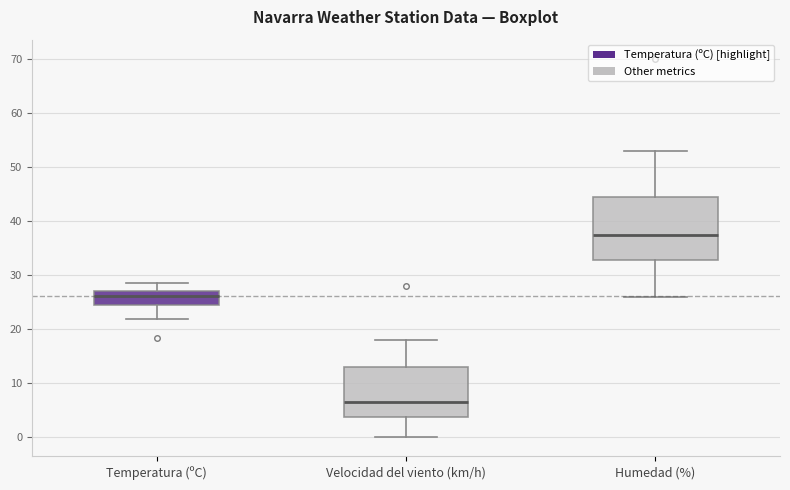

Comparing the boxes themselves (not the whiskers), which one is the tallest?

Humedad (%)